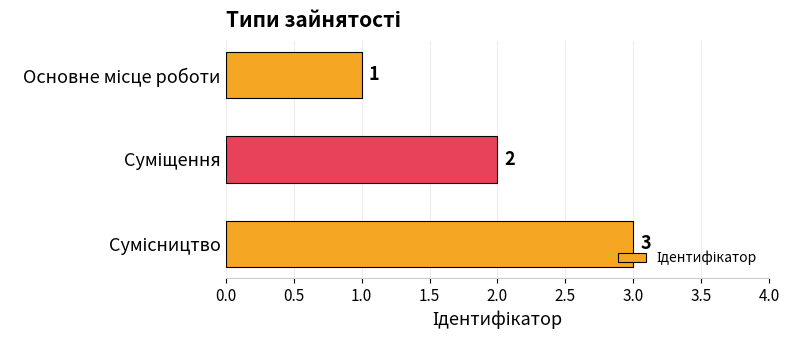

What is the greatest value displayed?

3